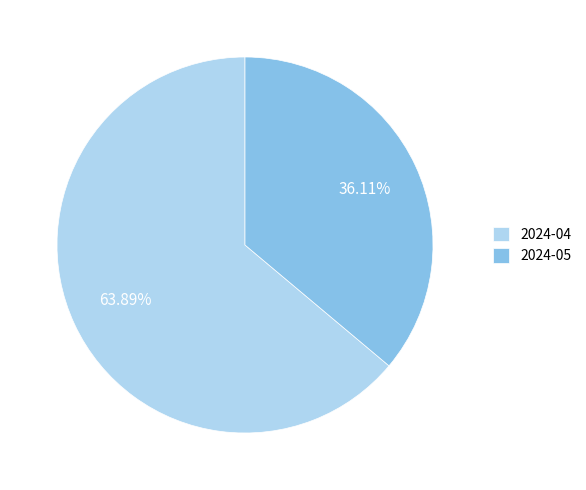

Approximately how many times larger is the value at 2024-04 compared to 2024-05?

1.8